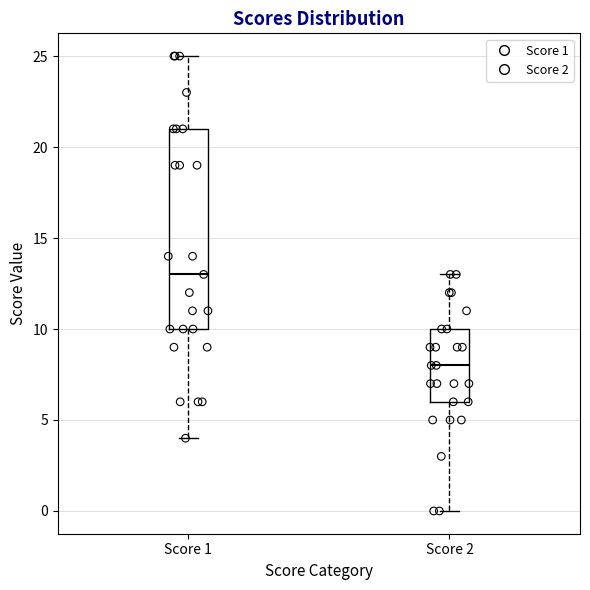

Reading left to right, transcribe this box plot: for each box, give where its median line is, the range the box spans, and where its two whiskers end, as read against the y-axis. The values are not printed on the chart, so give them approximately, as read against the axis.

Score 1: median 13, box 10 to 21, whiskers 4 to 25
Score 2: median 8, box 6 to 10, whiskers 0 to 13